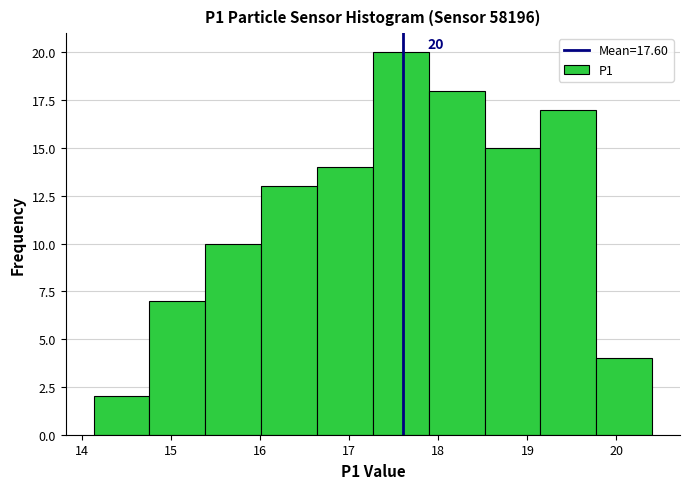

Over which range of the x-axis is the bar tallest?

17.3 to 17.9